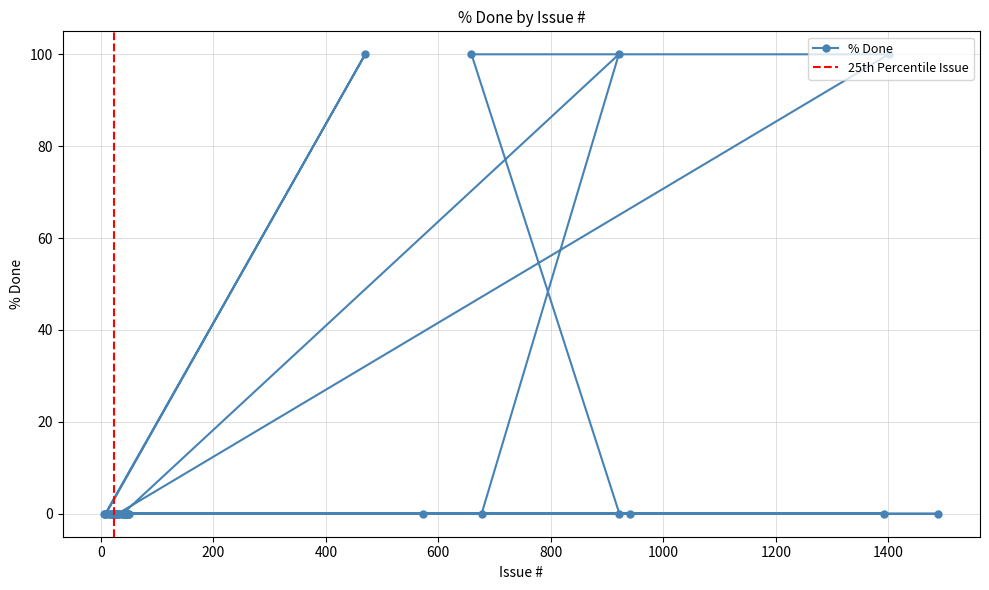

Reading left to right, what are all the values shown in this chart?

6=0	41=0	19=0	27=0	28=0	1392=0	922=0	659=100	1401=100	30=0	31=0	1489=0	39=0	921=100	677=0	32=0	45=0	15=0	21=0	25=0	47=0	573=0	20=0	24=0	7=0	23=0	941=0	50=0	49=0	48=0	46=0	8=0	470=100	9=0	17=0	37=0	40=0	44=0	22=0	42=0